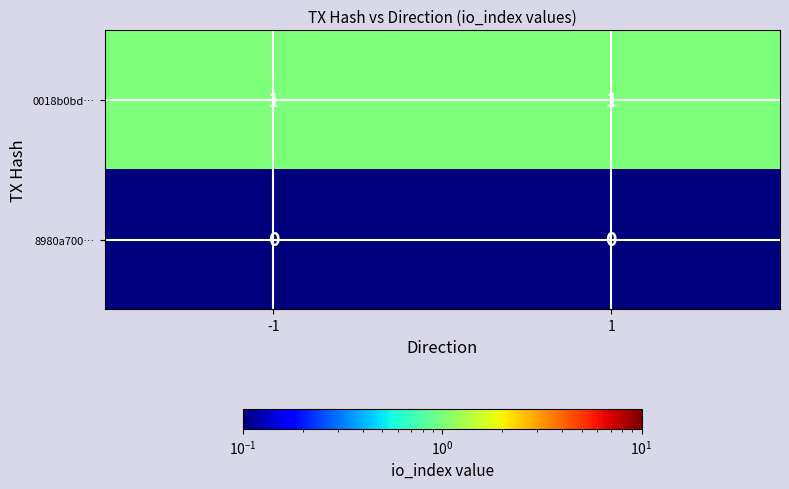

Is the value of 0018b0bd… at -1 greater than the value of 8980a700… at 1?

Yes